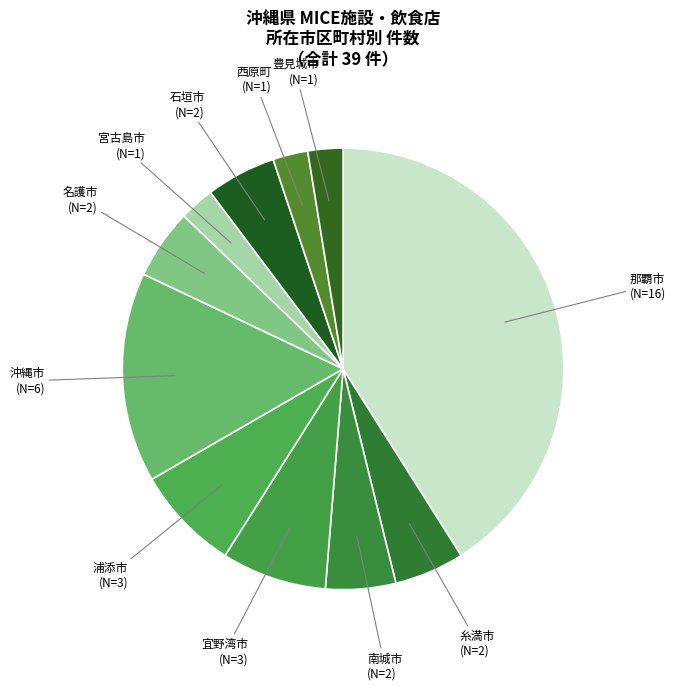

The 那覇市 slice represents 41% of the pie. True or false?

True